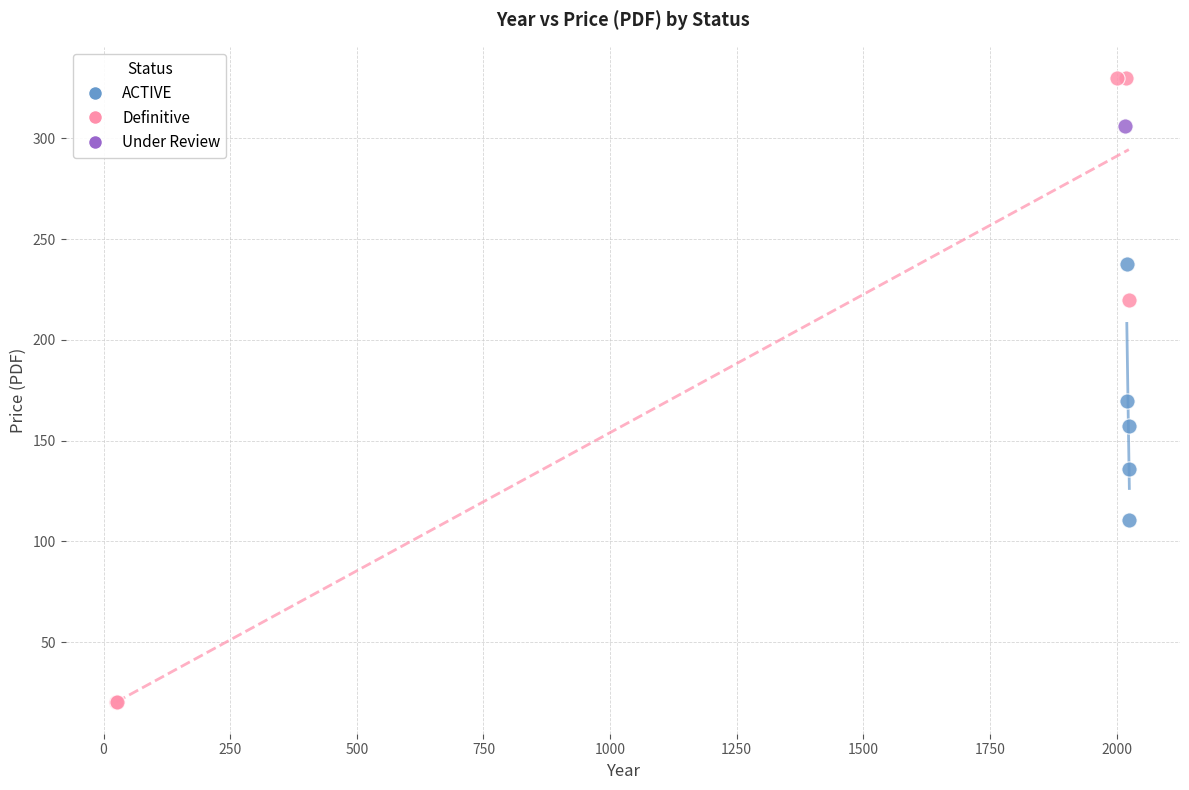

Which series reaches the maximum Y coordinate?

Definitive